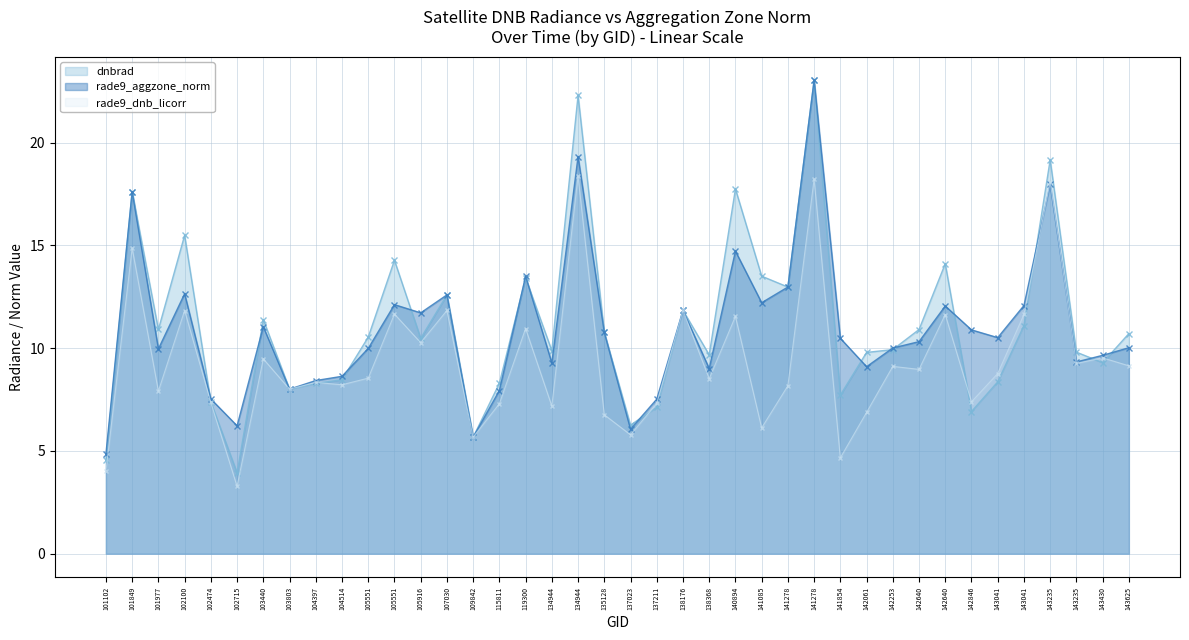

Reading left to right, transcribe all the data shown in this chart.

dnbrad: 4.5	17.6	10.9	15.5	7.4	3.9	11.4	8.0	8.3	8.5	10.5	14.3	10.5	12.6	5.7	8.3	13.4	9.9	22.3	10.8	6.3	7.1	11.8	9.7	17.8	13.5	13.0	23.0	7.7	9.8	9.9	10.9	14.1	6.9	8.4	11.1	19.2	9.8	9.3	10.7
rade9_aggzone_norm: 4.9	17.6	10.0	12.6	7.5	6.2	11.0	8.0	8.4	8.6	10.0	12.1	11.7	12.6	5.7	7.9	13.5	9.3	19.3	10.8	6.1	7.5	11.8	9.0	14.7	12.2	13.0	23.0	10.5	9.1	10.0	10.3	12.1	10.9	10.5	12.1	18.0	9.3	9.7	10.0
rade9_dnb_licorr: 4.0	14.9	7.9	11.8	7.4	3.3	9.5	8.0	8.3	8.2	8.5	11.7	10.3	11.8	5.7	7.3	11.0	7.2	18.4	6.8	5.8	7.3	11.8	8.5	11.5	6.1	8.2	18.2	4.7	6.9	9.1	9.0	11.6	7.4	8.8	11.6	18.1	9.3	9.5	9.1